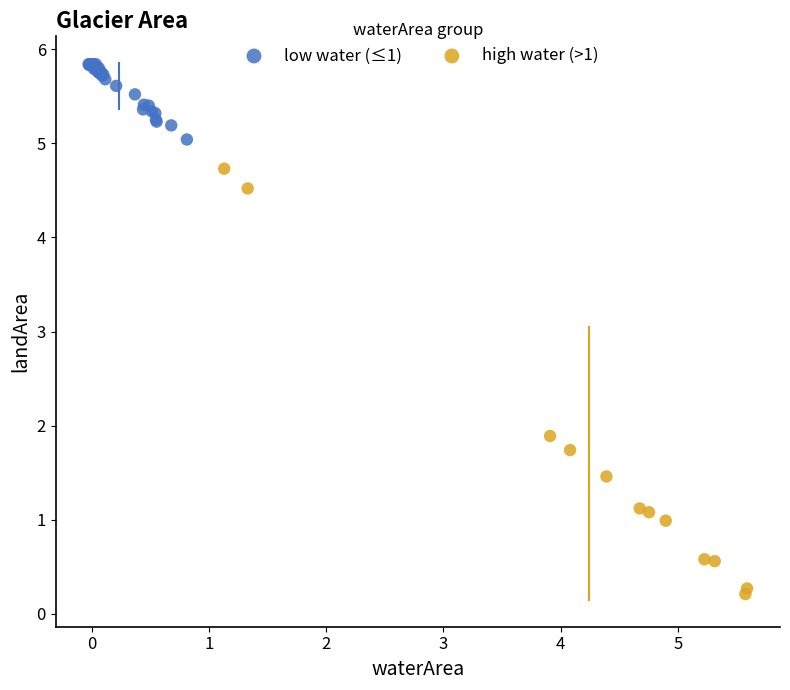

Which series has the widest spread of Y values?

high water (>1)